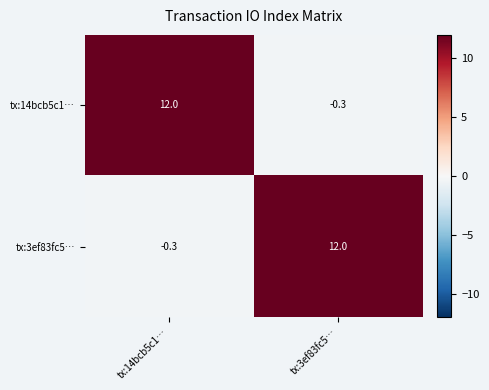

Is it true that tx:3ef83fc5… equals 18.8 at tx:3ef83fc5…?

False